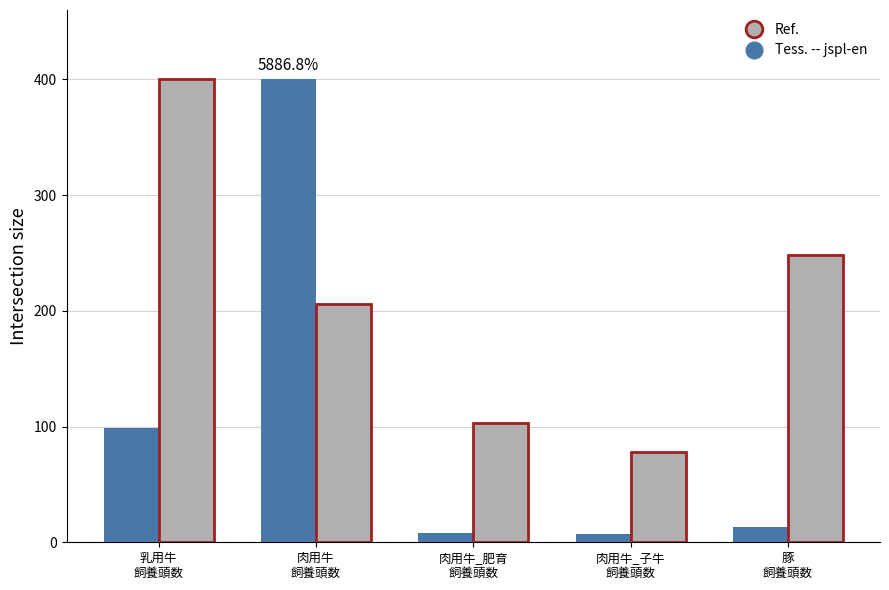

Rank the categories by Ref. value from highest to lowest.

乳用牛
飼養頭数, 豚
飼養頭数, 肉用牛
飼養頭数, 肉用牛_肥育
飼養頭数, 肉用牛_子牛
飼養頭数